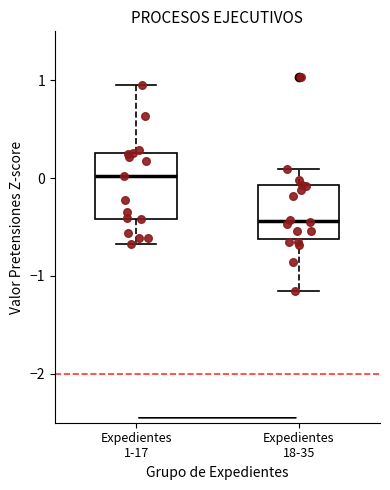

Where does the lower whisker of the box for Expedientes 1-17 end on the y-axis? The values are not printed on the chart, so give them approximately, as read against the axis.

-0.7